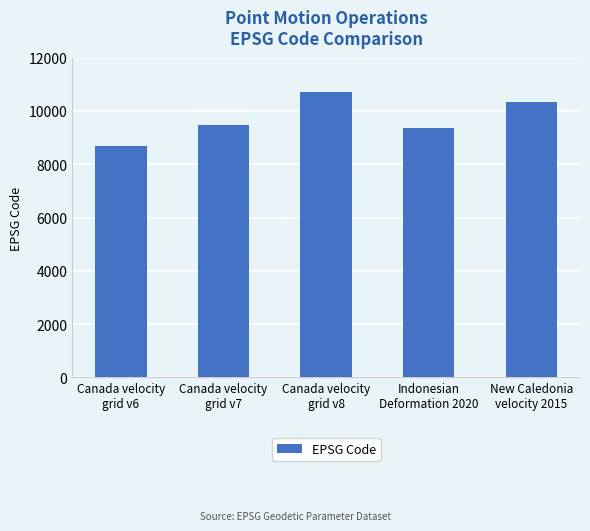

What is the label of the 2nd bar from the left?

Canada velocity
grid v7